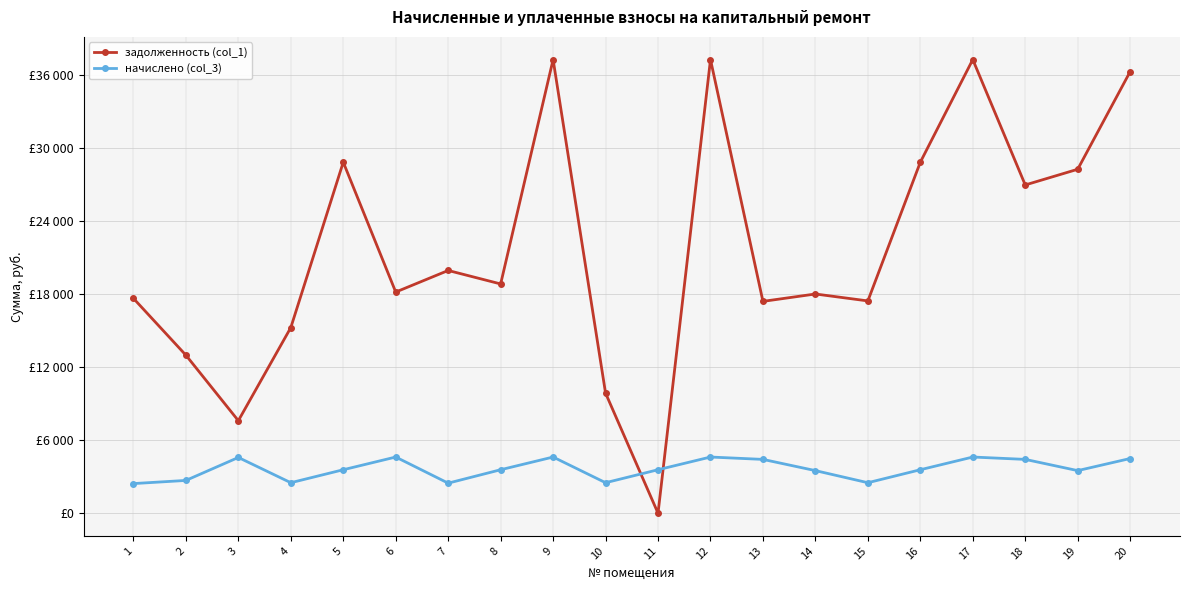

List the labels in order of начислено (col_3) value, smallest first.

1, 7, 4, 10, 15, 2, 14, 19, 5, 8, 11, 16, 13, 18, 20, 3, 6, 9, 12, 17